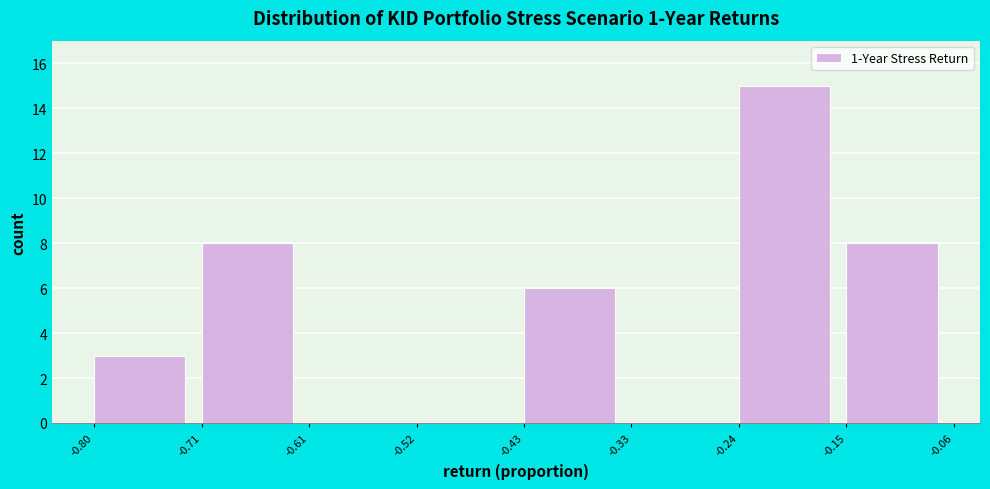

Reading left to right, transcribe this chart: for each bar, give the range it covers on the x-axis and its height. The values are not printed on the chart, so give them approximately, as read against the axis.

-0.80 to -0.71: 3
-0.71 to -0.61: 8
-0.61 to -0.52: 0
-0.52 to -0.43: 0
-0.43 to -0.33: 6
-0.33 to -0.24: 0
-0.24 to -0.15: 15
-0.15 to -0.06: 8